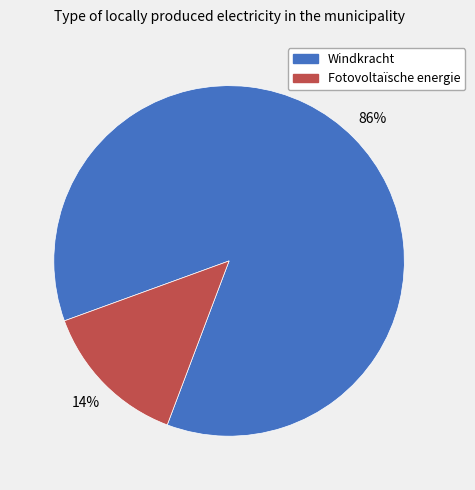

Which slice is the largest?

Windkracht